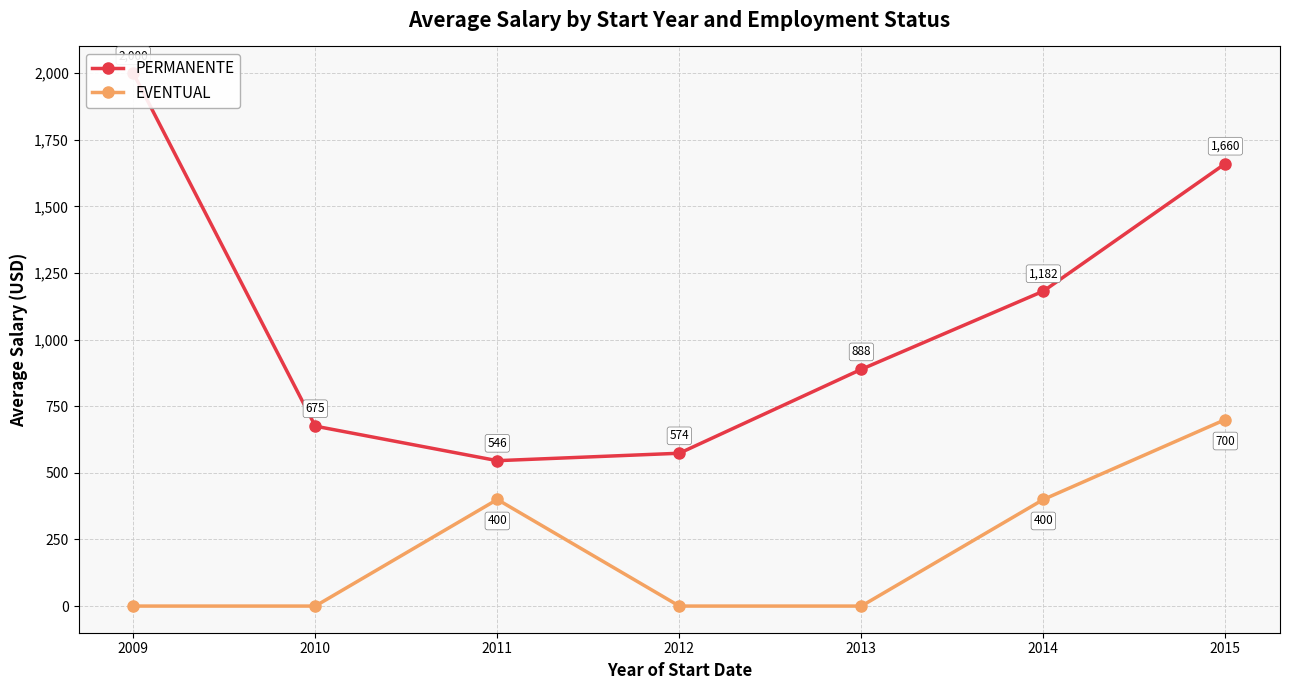

What are all the series names shown in the legend?

PERMANENTE, EVENTUAL